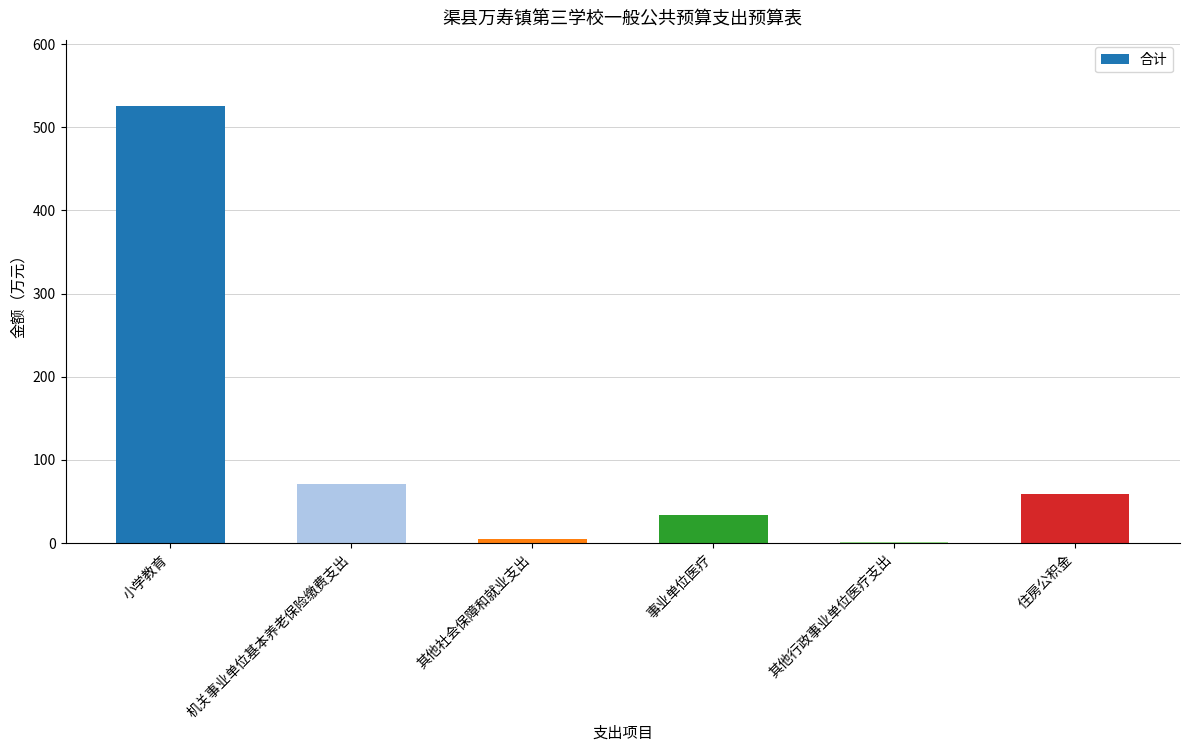

Where is the data nearest to the value 263?

机关事业单位基本养老保险缴费支出